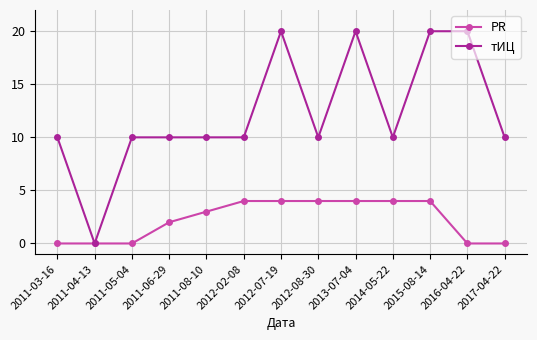

Reading left to right, extract all data points from this chart.

PR: 0	0	0	2	3	4	4	4	4	4	4	0	0
тИЦ: 10	0	10	10	10	10	20	10	20	10	20	20	10